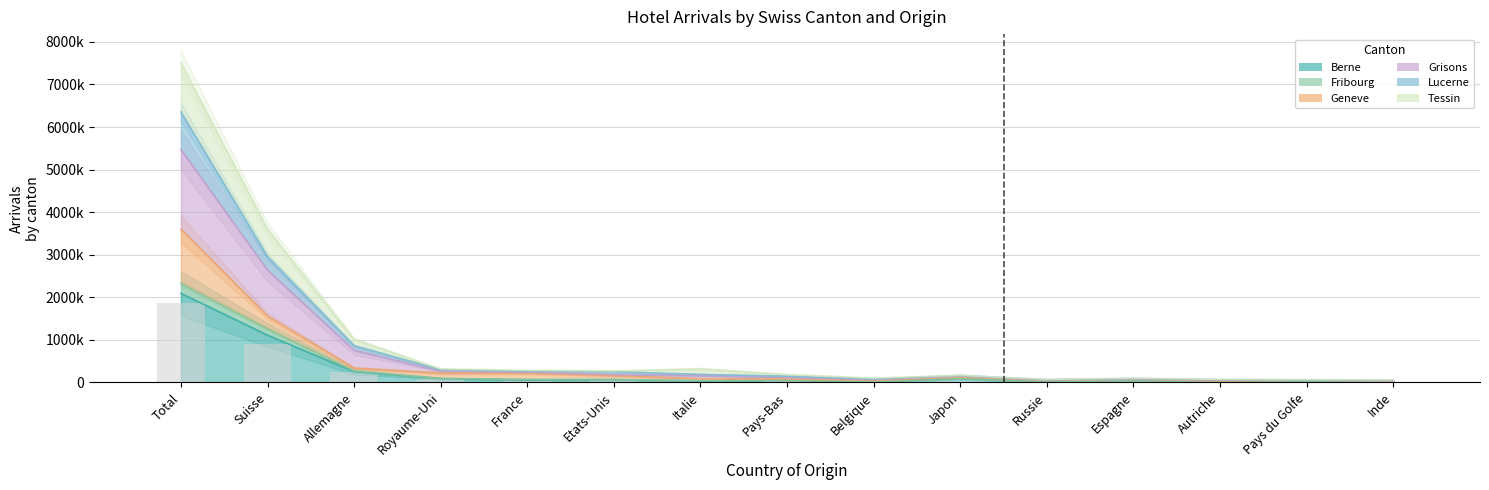

Which category has the highest value in the Fribourg_Arrivees series?

Total